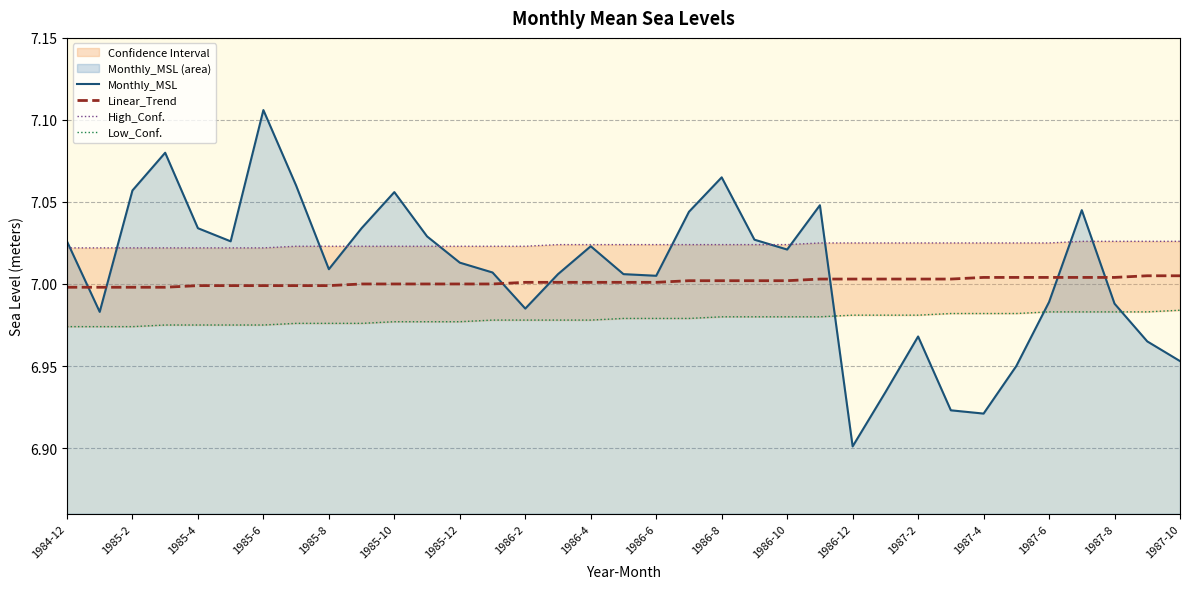

The Monthly_MSL series shows 11.7 at 1986-12. True or false?

False